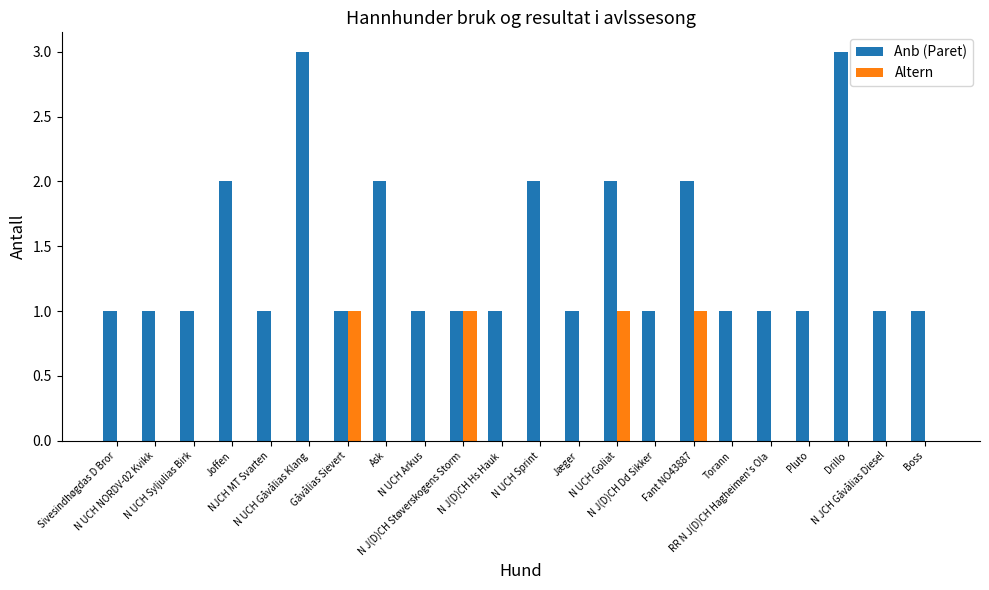

What is the sum of all Altern values?

4